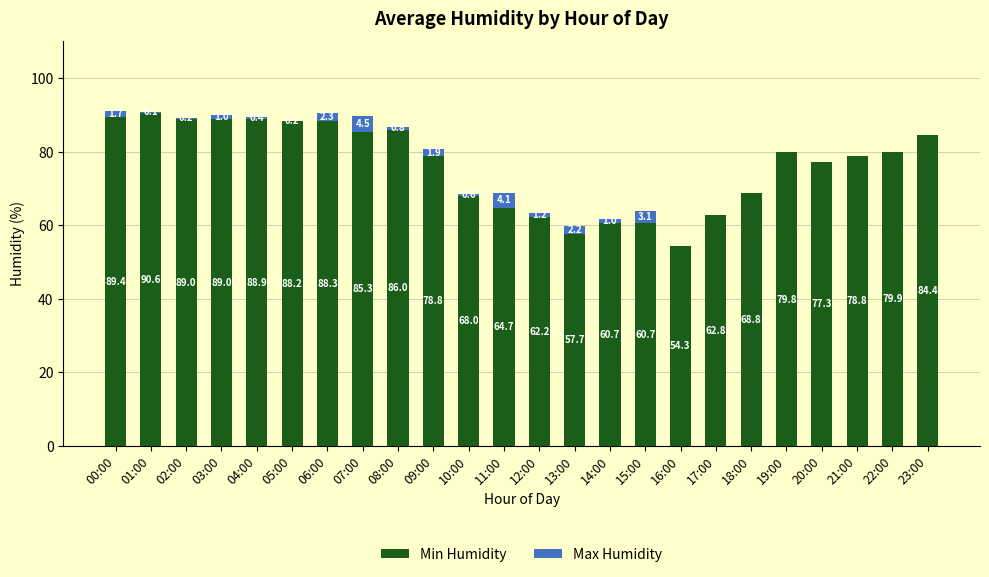

At which category is the sum across all series the highest?

00:00